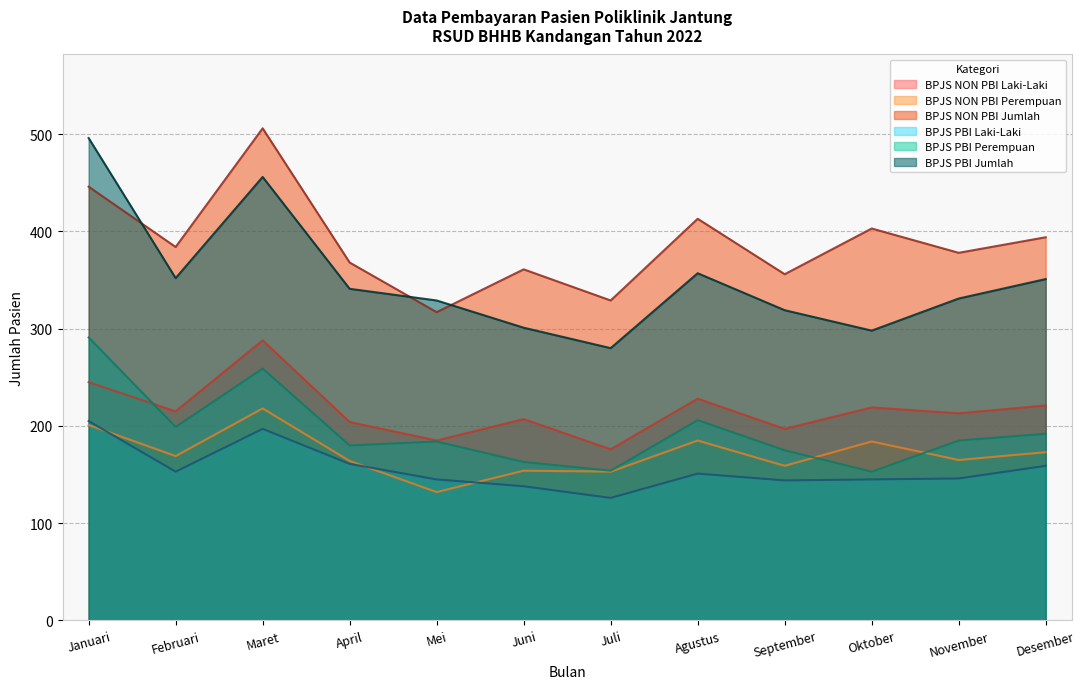

How many lines are shown in the chart?

6